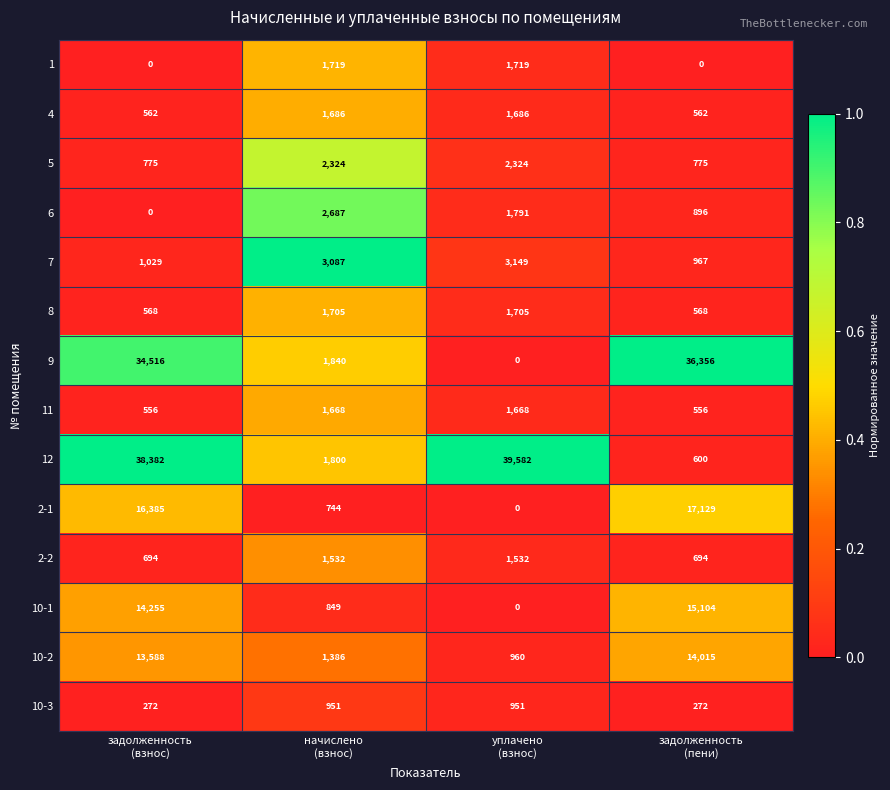

Count the 10-3 values in the range 272 to 951.

4